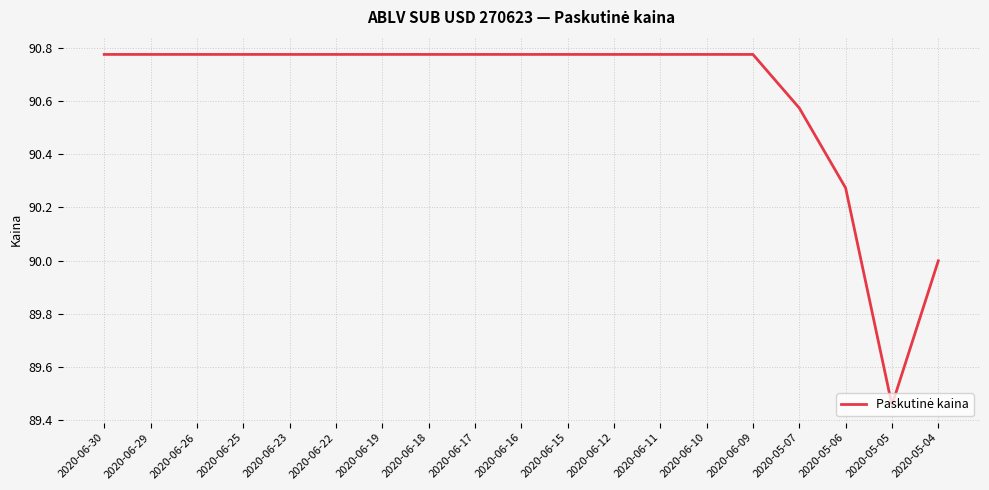

What is the ratio of the value at 2020-06-11 to the value at 2020-06-15?

1.0